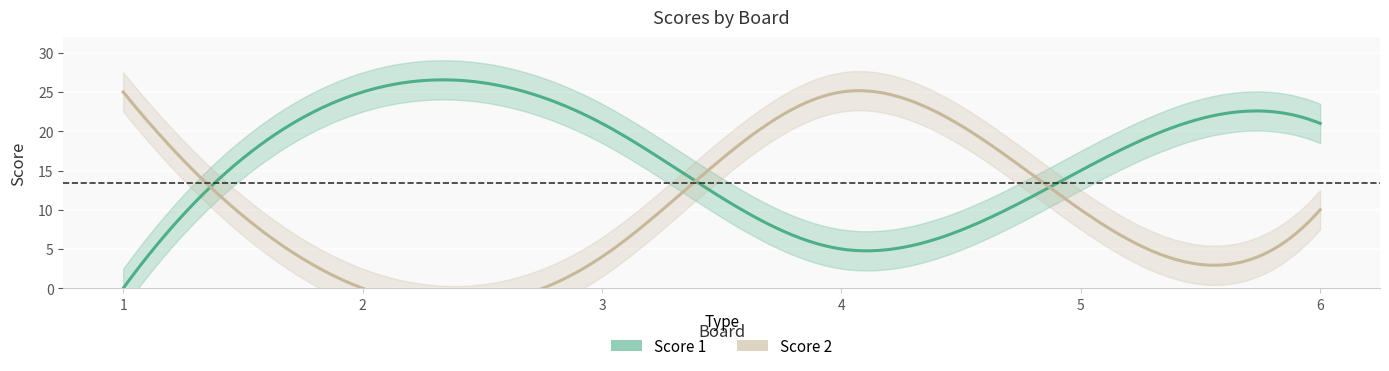

Where is the first local maximum for Score 2?

4